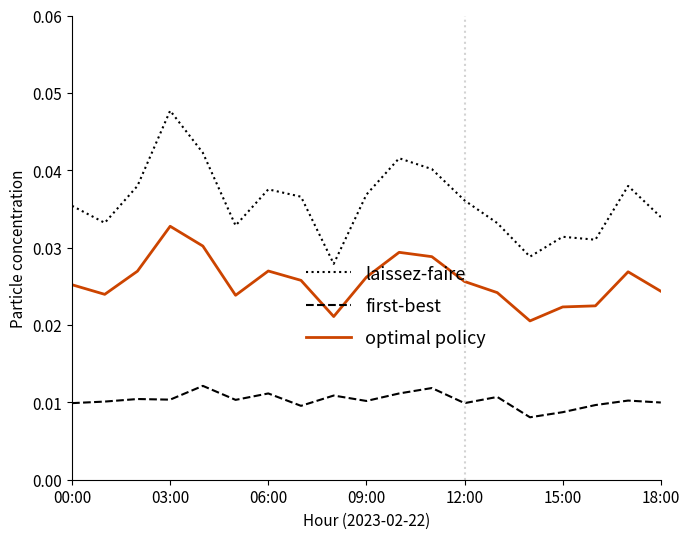

List the series in order of their peak value, highest first.

laissez-faire, optimal policy, first-best